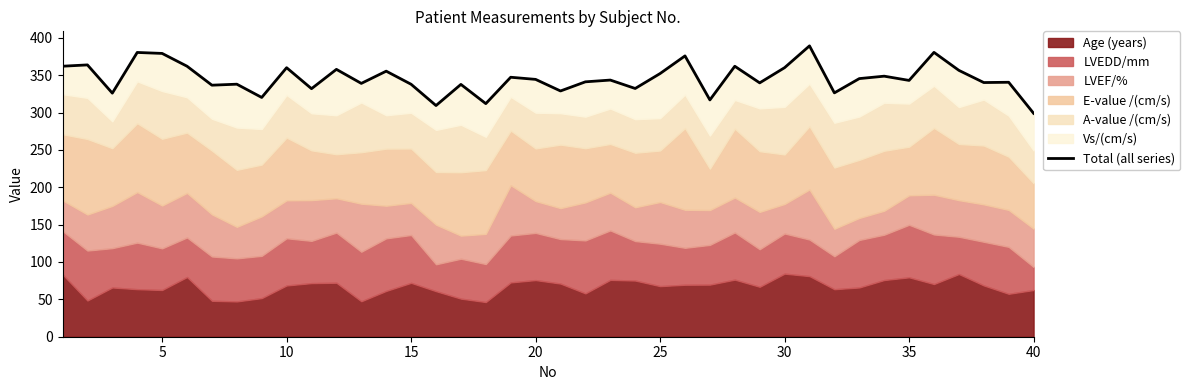

How many lines are shown in the chart?

1